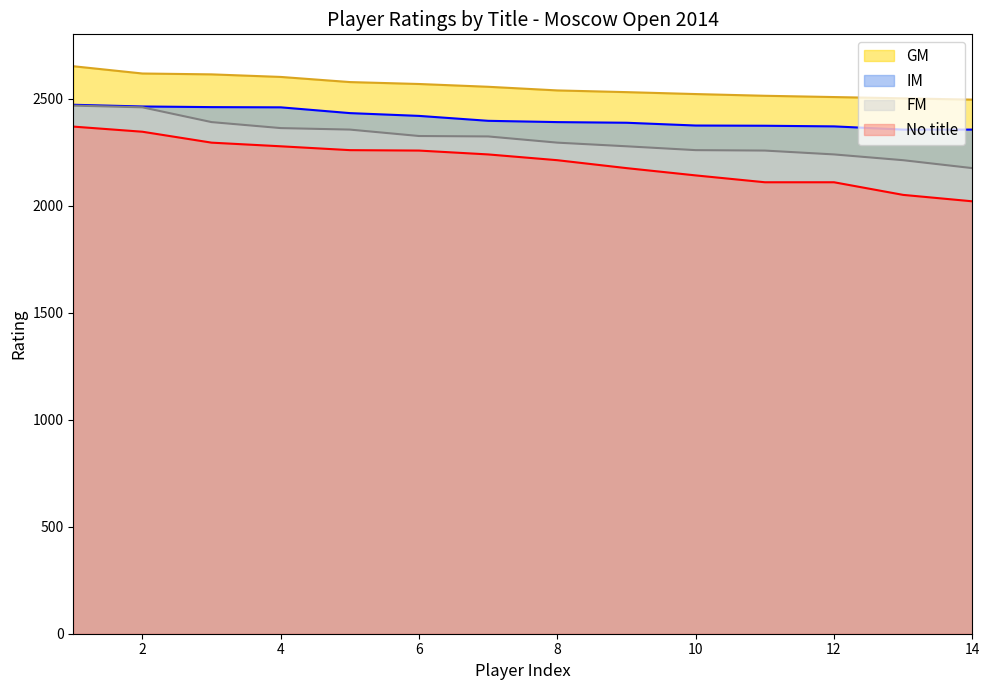

What is the minimum value for No title?

2020